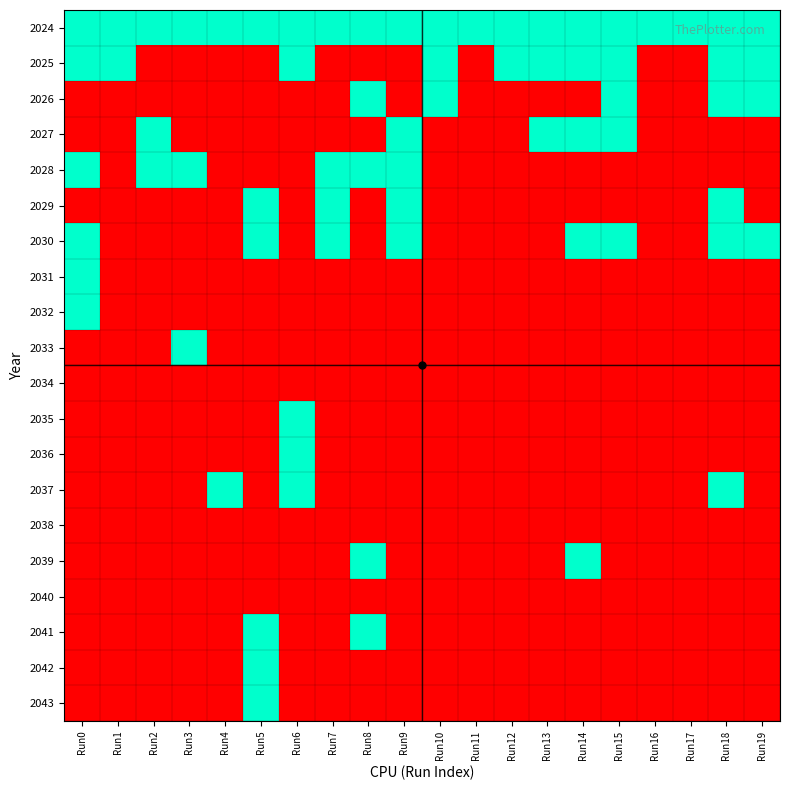

At which category is the sum across all series the highest?

Run0